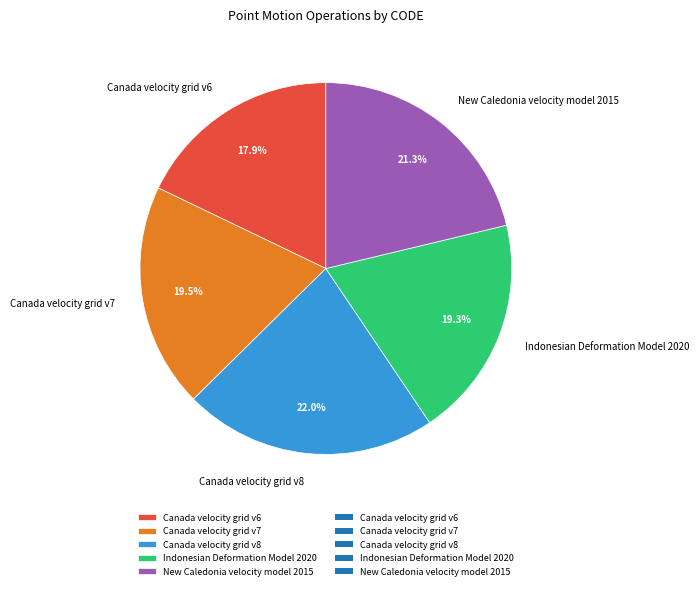

To the nearest percent, what is the combined percentage of Canada velocity grid v8 and Canada velocity grid v7?

42%